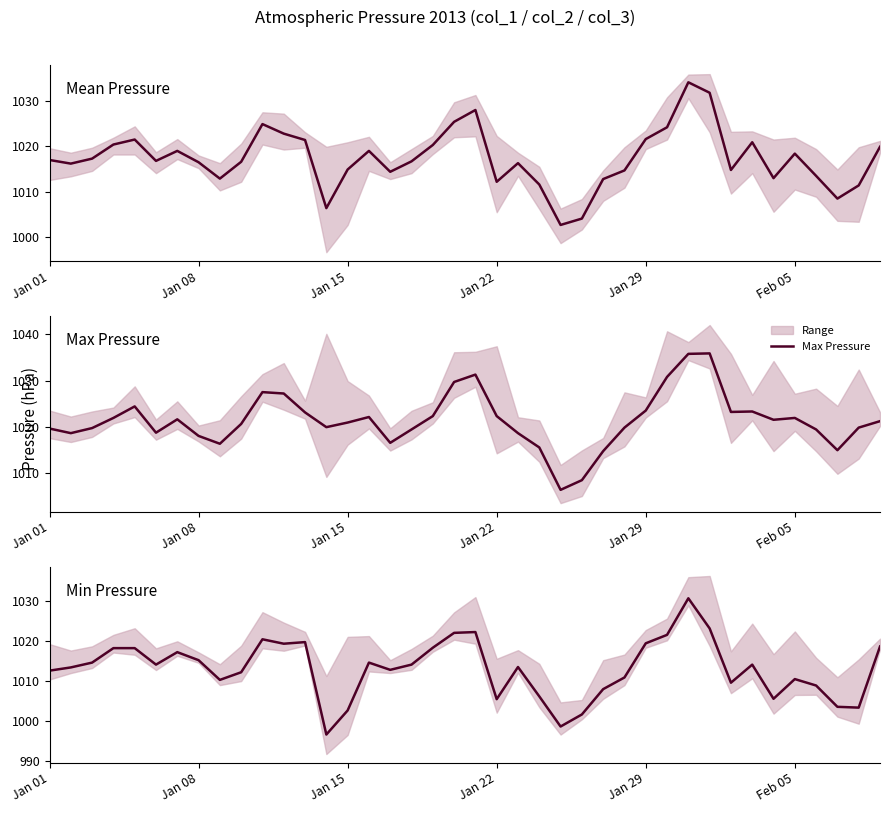

The value of Max Pressure at Jan 22 is 1434.7. True or false?

False